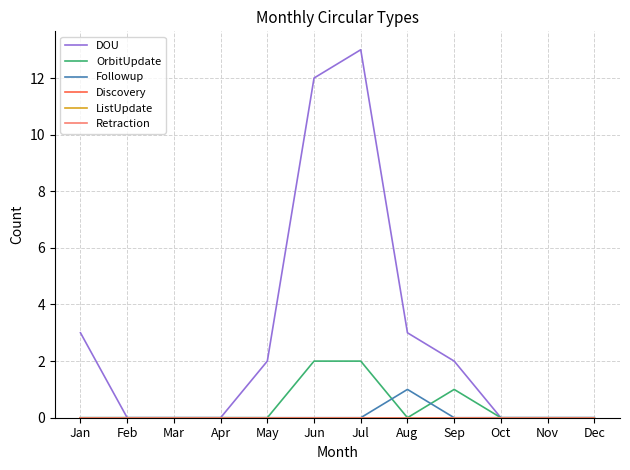

Which series has the largest total across all categories?

DOU